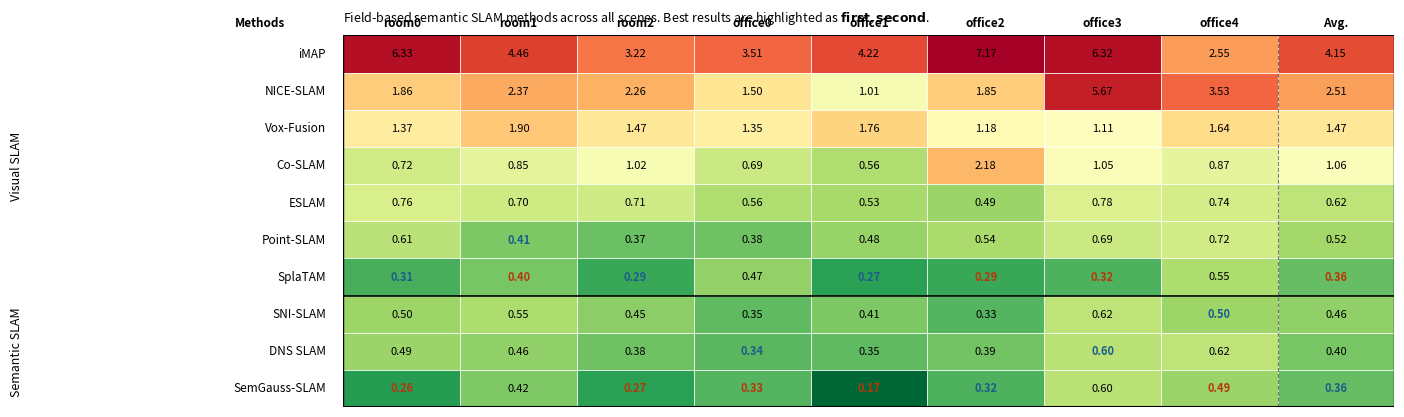

What is the maximum value for Co-SLAM?

2.2